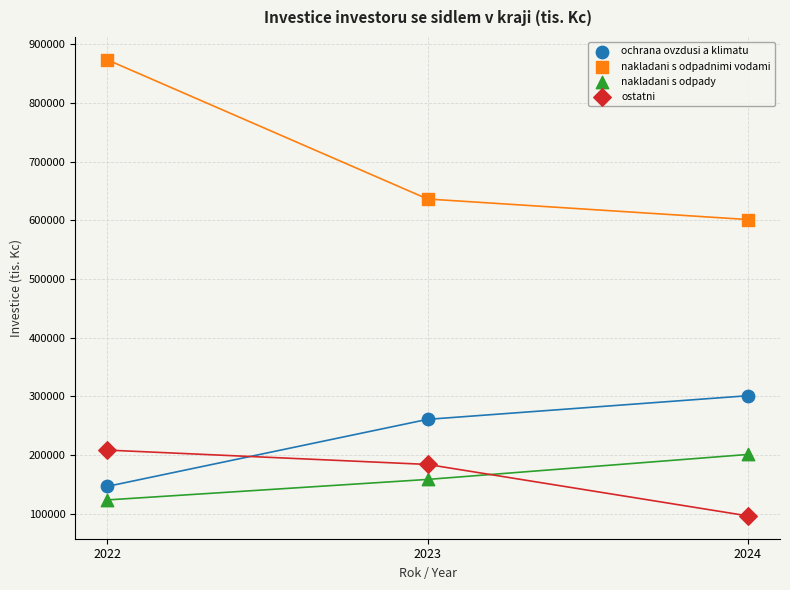

In the nakladani s odpadnimi vodami series, what Y value is closest to 737392?

636225